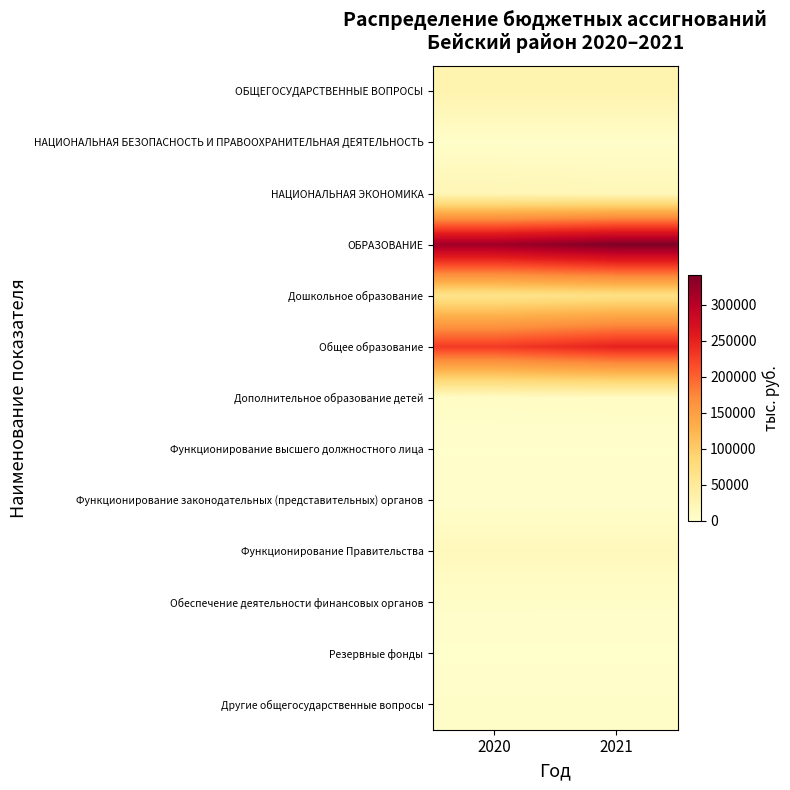

At 2020, list the series in order from smallest to largest.

Резервные фонды, Функционирование высшего должностного лица, Функционирование законодательных (представительных) органов, НАЦИОНАЛЬНАЯ БЕЗОПАСНОСТЬ И ПРАВООХРАНИТЕЛЬНАЯ ДЕЯТЕЛЬНОСТЬ, Другие общегосударственные вопросы, Обеспечение деятельности финансовых органов, Дополнительное образование детей, Функционирование Правительства, НАЦИОНАЛЬНАЯ ЭКОНОМИКА, ОБЩЕГОСУДАРСТВЕННЫЕ ВОПРОСЫ, Дошкольное образование, Общее образование, ОБРАЗОВАНИЕ